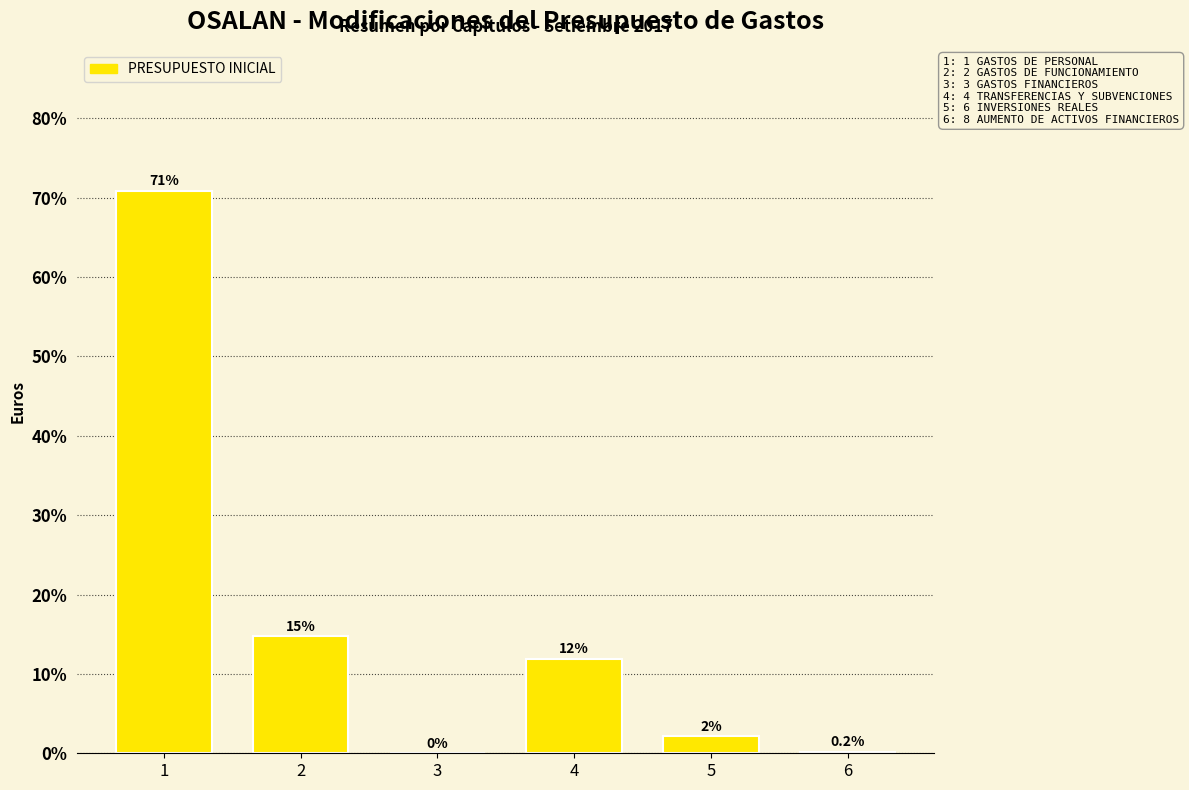

The chart shows a value of 19.6 at 4. True or false?

False